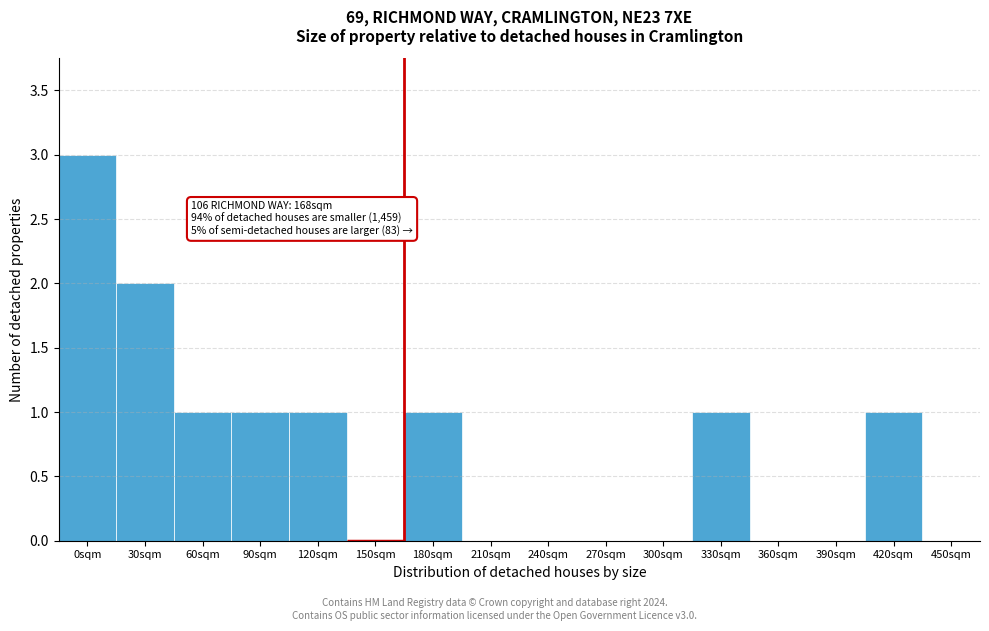

Reading right to left, list all the values displayed in this chart.

450sqm=0	420sqm=1	390sqm=0	360sqm=0	330sqm=1	300sqm=0	270sqm=0	240sqm=0	210sqm=0	180sqm=1	150sqm=0	120sqm=1	90sqm=1	60sqm=1	30sqm=2	0sqm=3